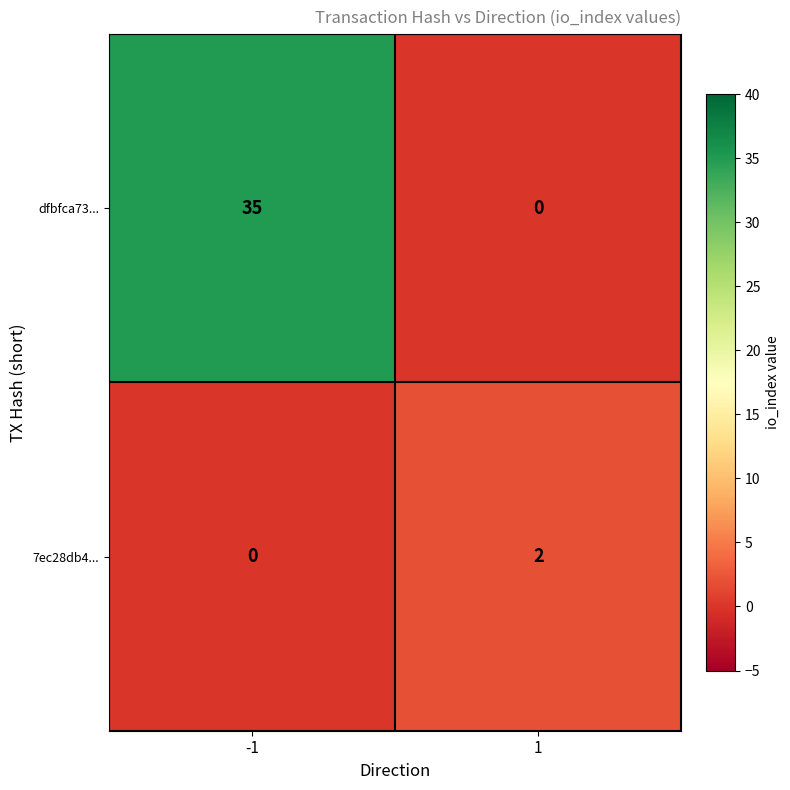

Which series has the widest spread of values?

dfbfca73...